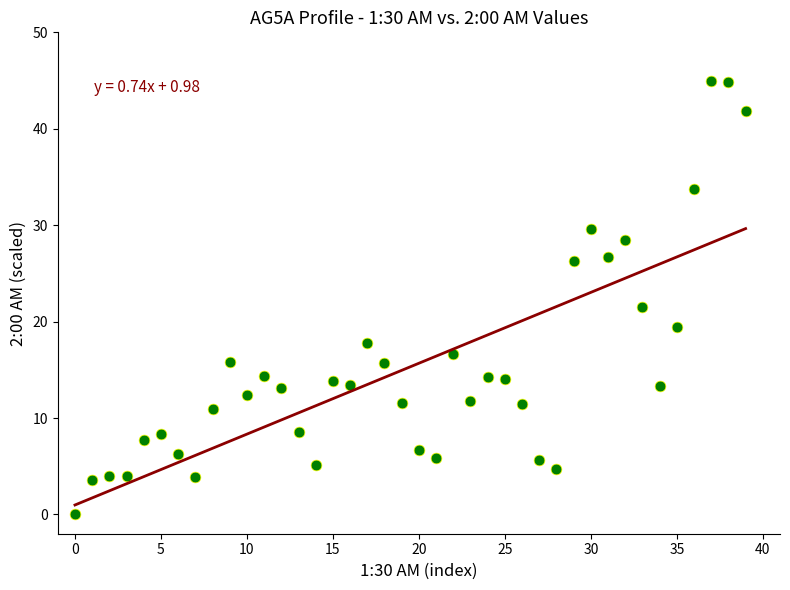

What is the range of Y values (max minus min)?

45.0